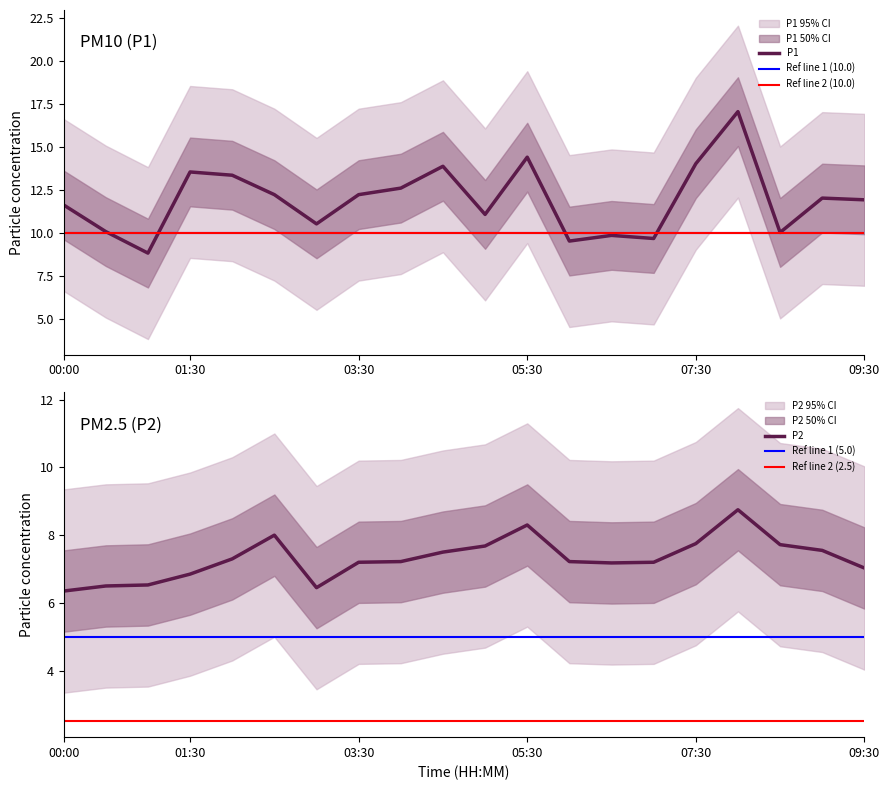

True or false: P2 and P1 cross at least once.

False